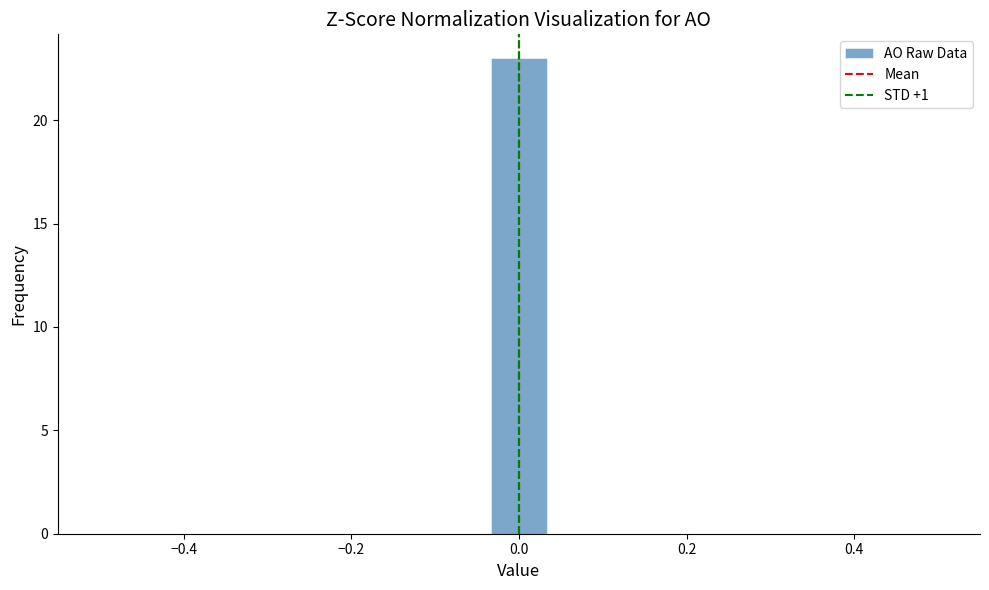

Around what value on the x-axis is the tallest bar? Give the approximate position of its centre, as read against the axis.

0.00